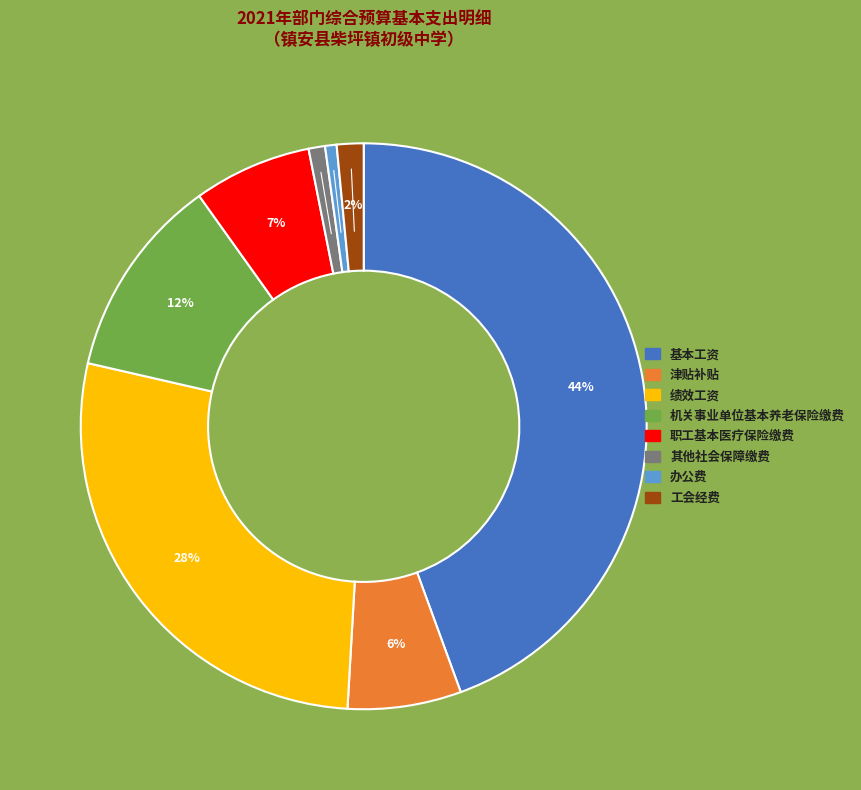

How many segments does this pie chart have?

8